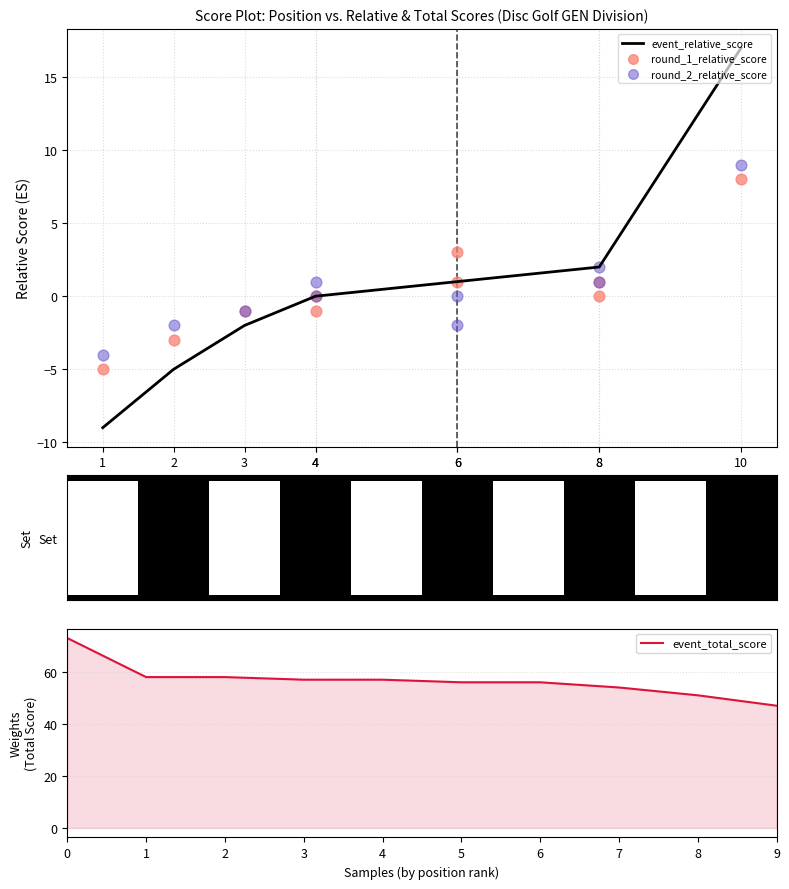

What are all the series names shown in the legend?

event_relative_score, round_1_relative_score, round_2_relative_score, event_total_score